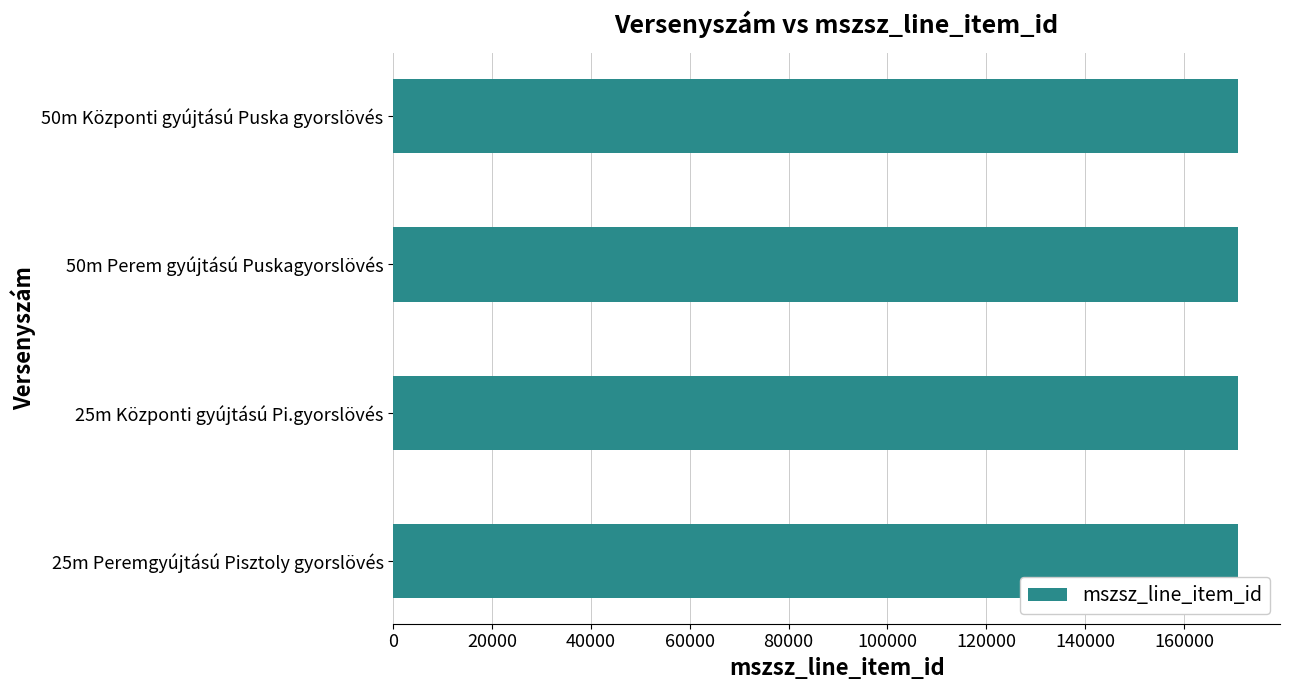

How many data points does each series have?

4